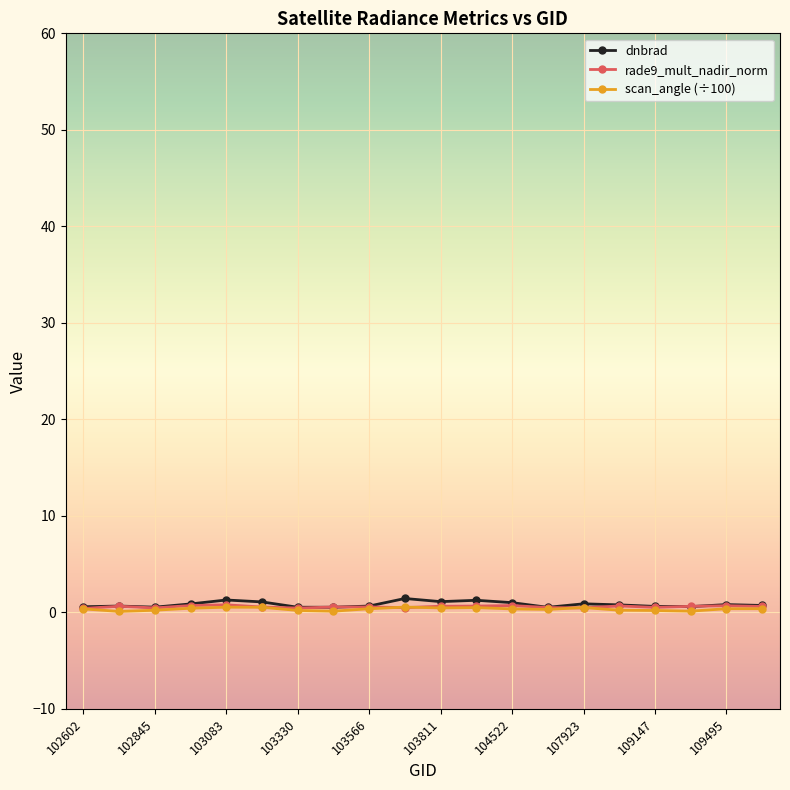

True or false: rade9_mult_nadir_norm has more than 1 points higher than both neighbors.

True